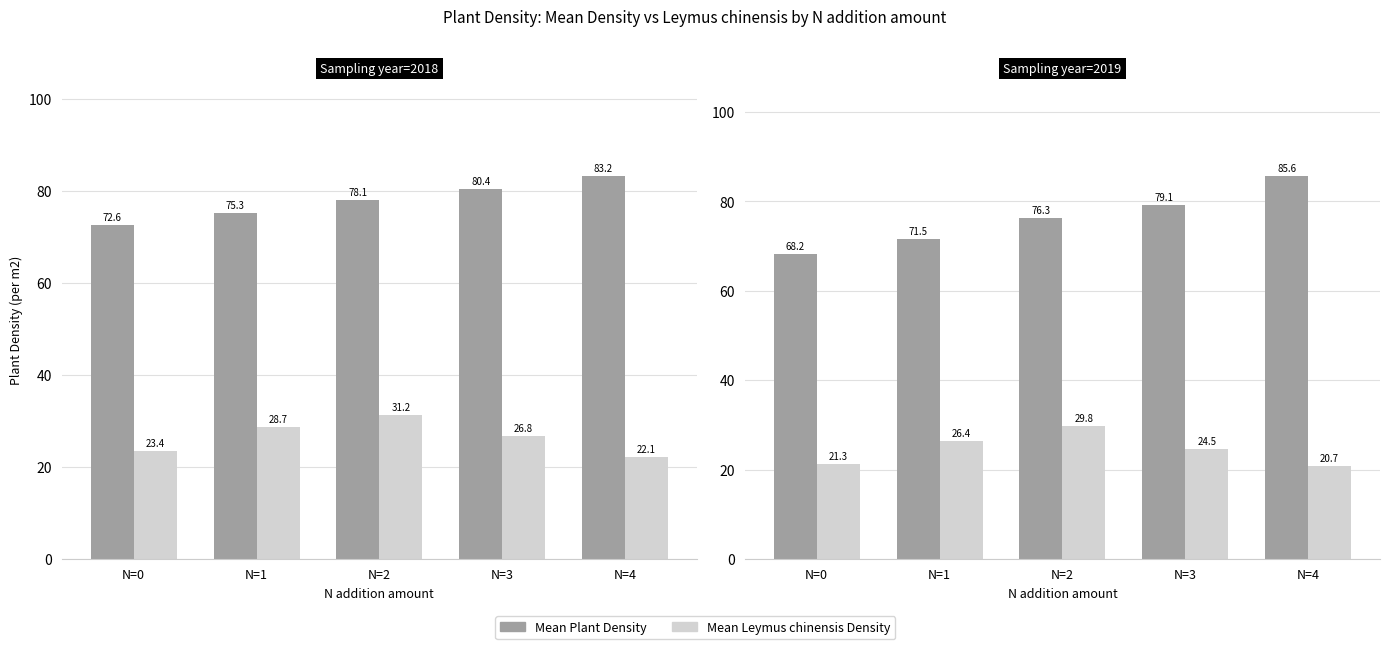

List the labels in order of Mean Plant Density value, smallest first.

N=0, N=1, N=2, N=3, N=4